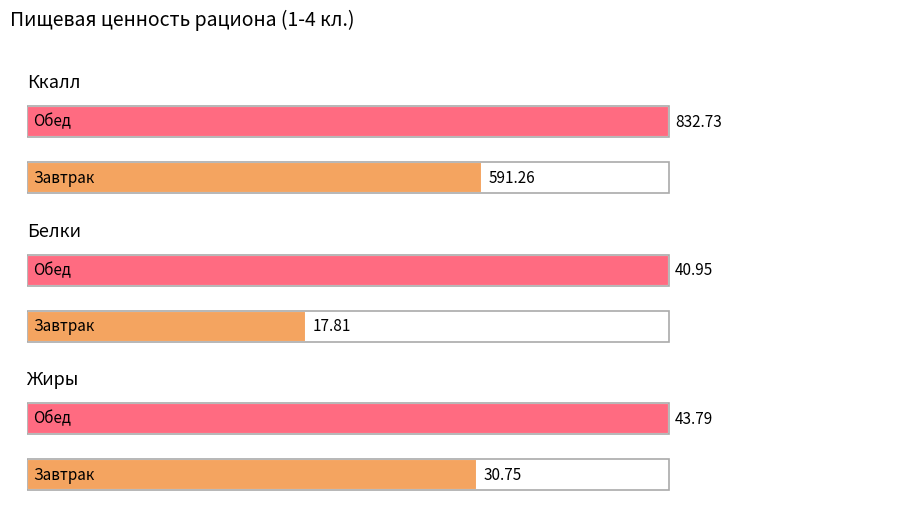

What is the spread (max minus min) of values at Завтрак?

573.5